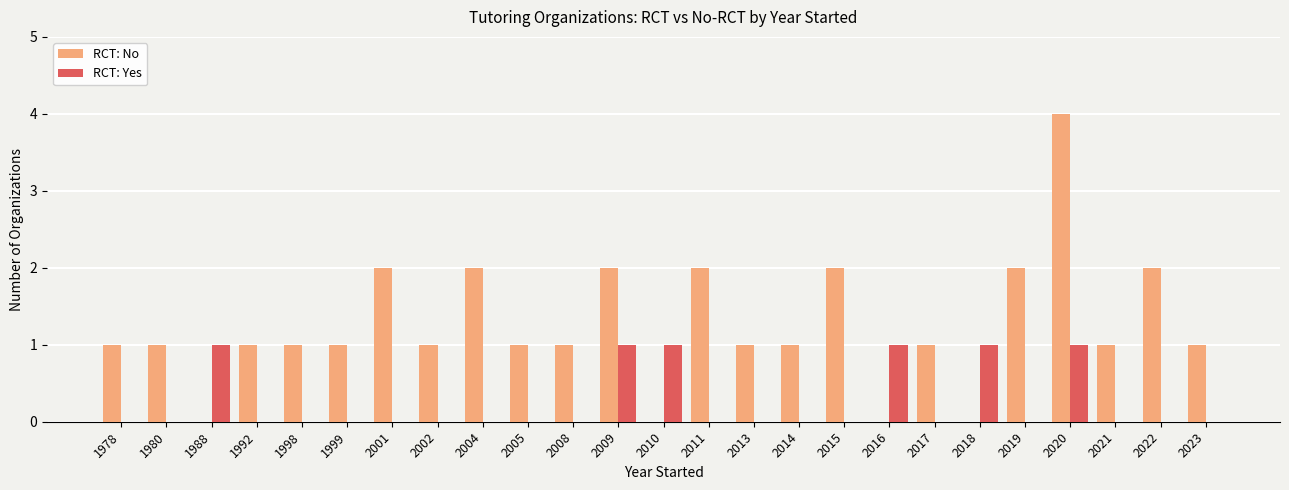

Count the number of categories in the chart.

25